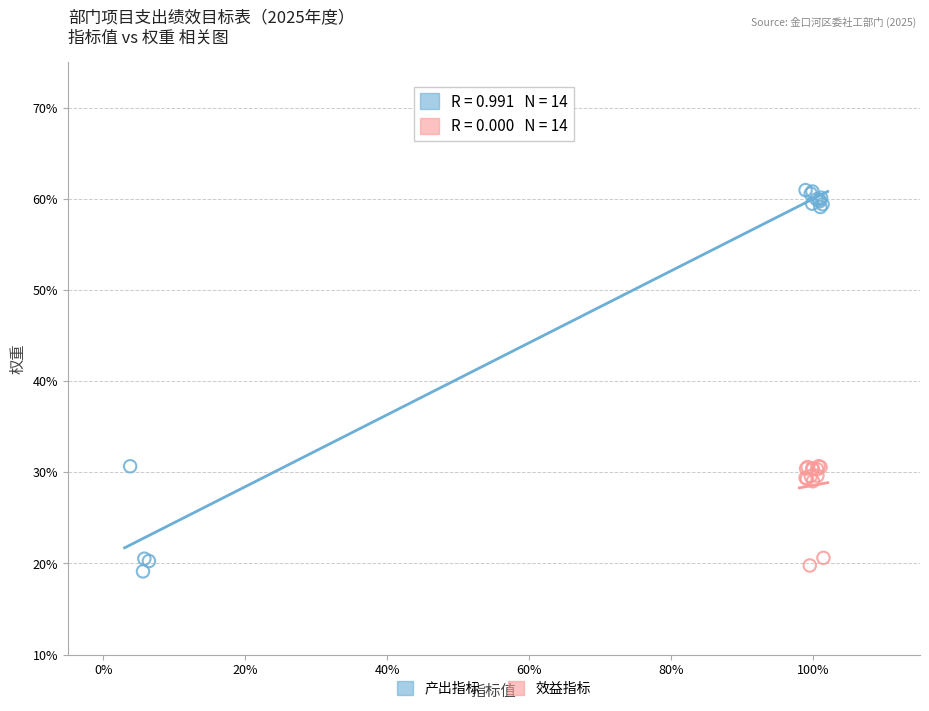

Which series has the widest spread of Y values?

产出指标